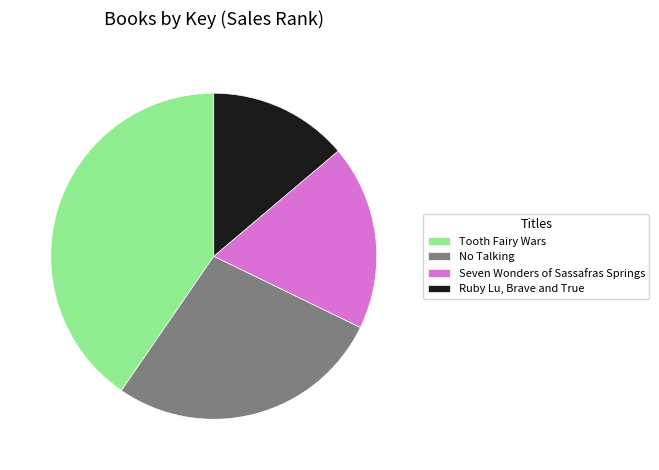

True or false: Ruby Lu, Brave and True accounts for 26% of the total.

False